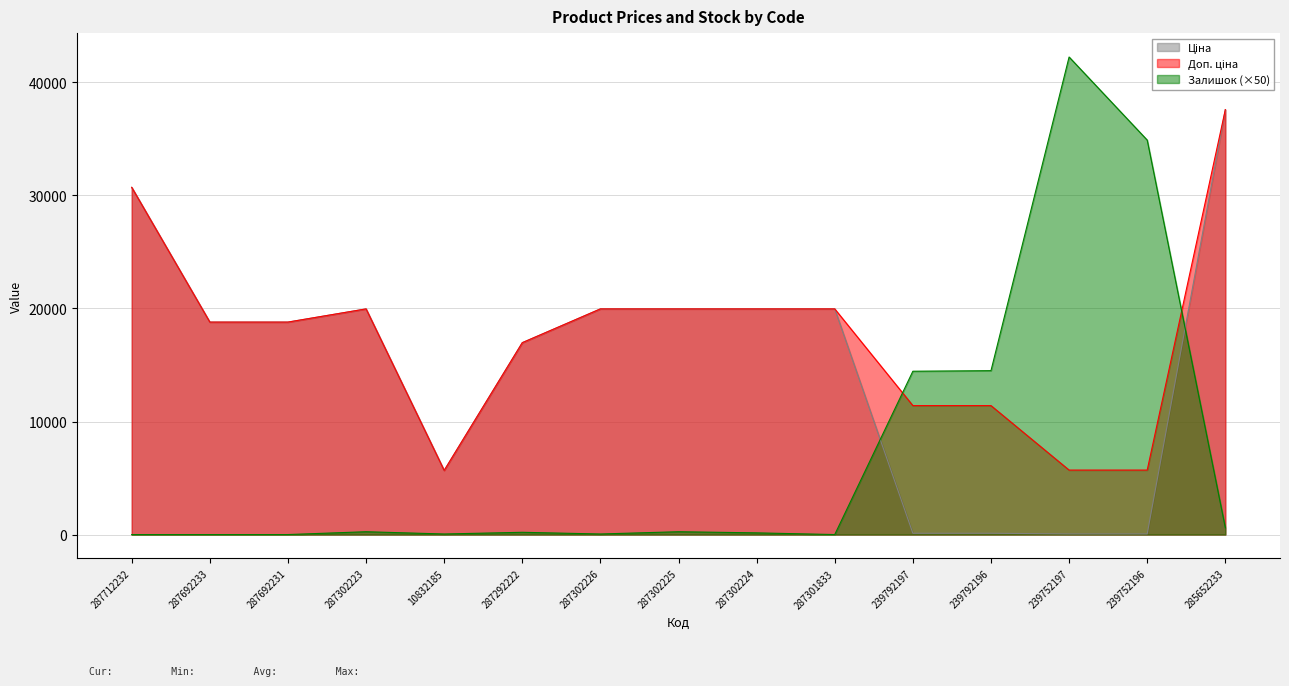

What is the label of the 7th point from the left?

287302226